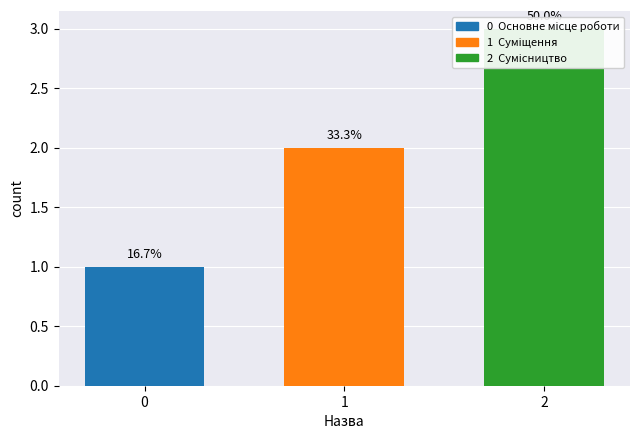

How many values are between 1 and 3?

3